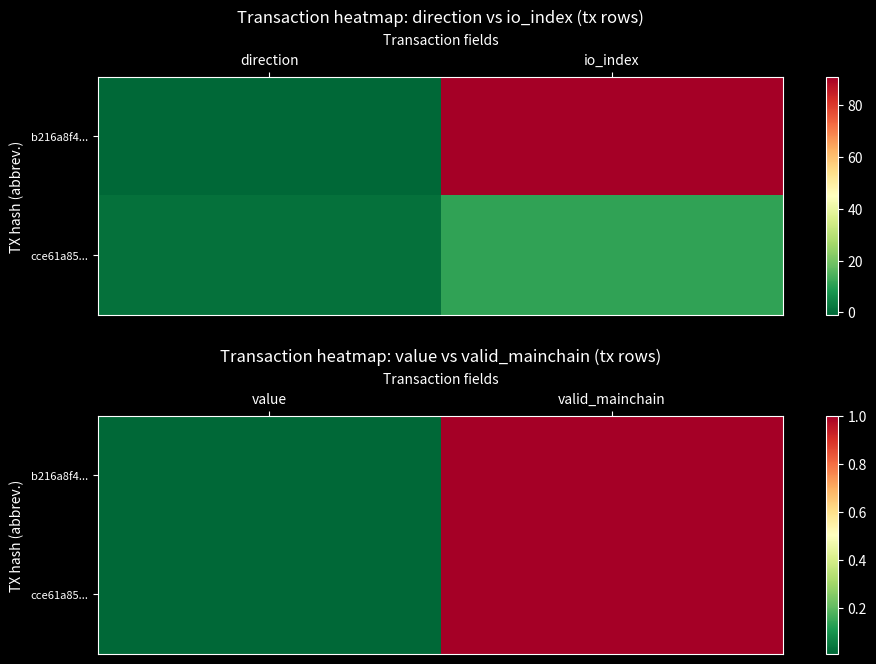

Count the number of categories in the chart.

2